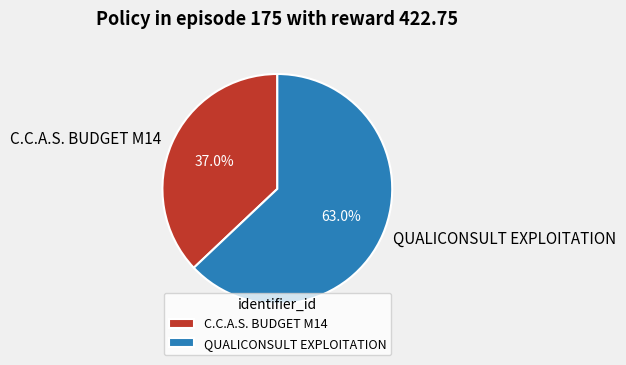

Which category has the smallest portion of the pie?

C.C.A.S. BUDGET M14